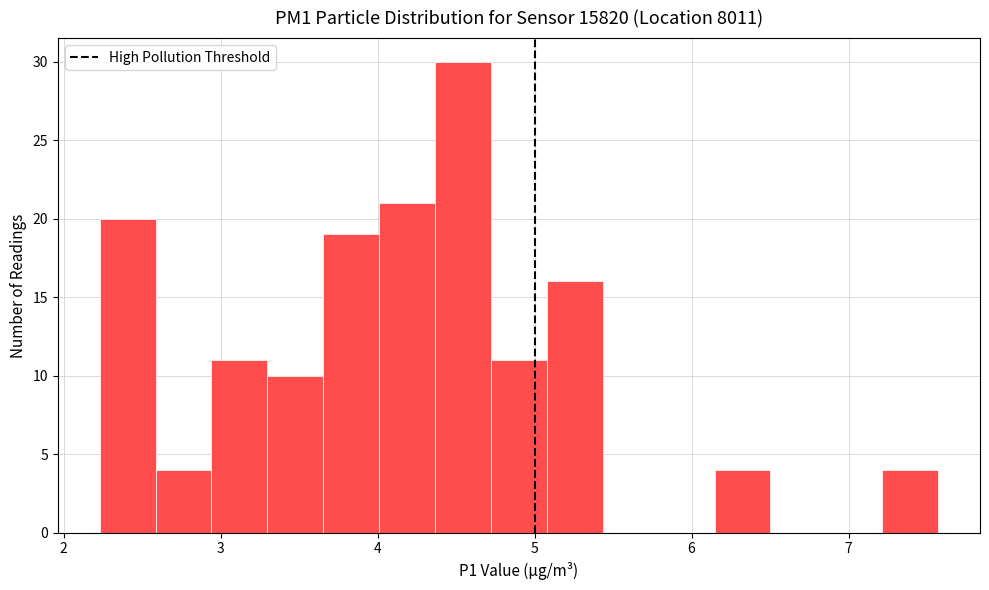

Around what value on the x-axis is the tallest bar? Give the approximate position of its centre, as read against the axis.

4.5